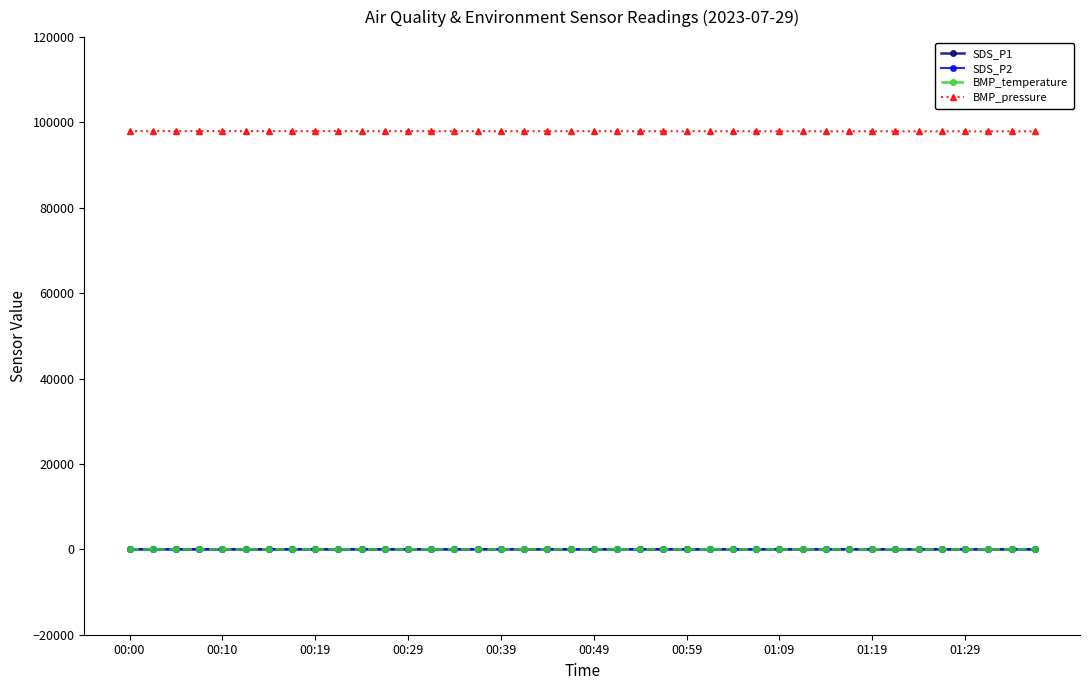

True or false: BMP_temperature and BMP_pressure cross at least once.

False